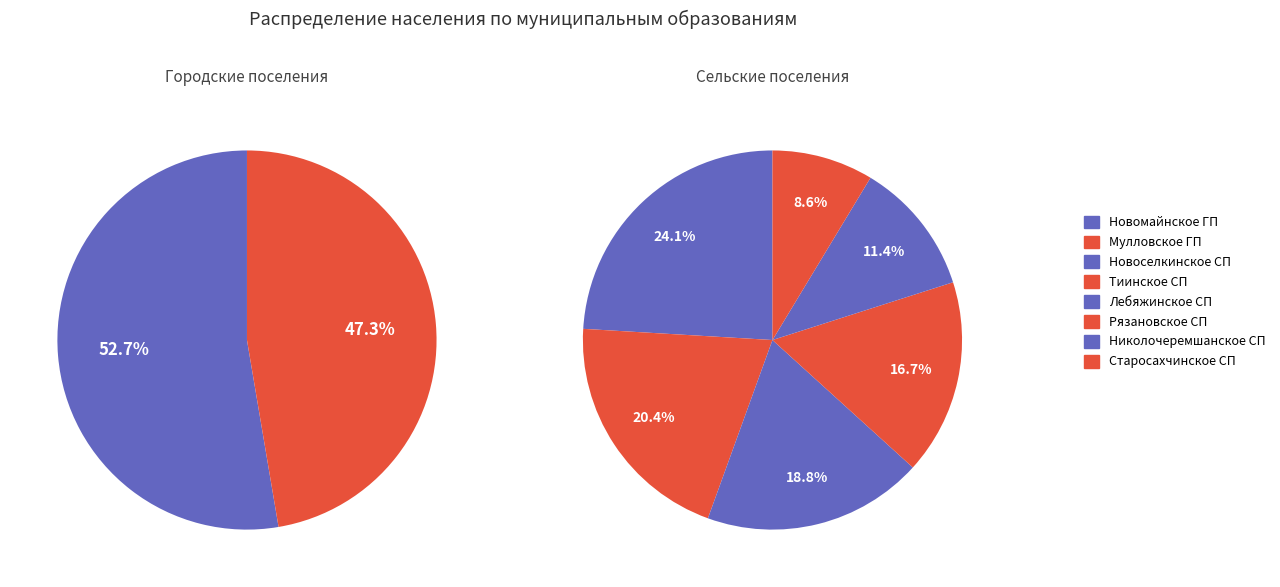

True or false: МО «Лебяжинское сельское поселение» accounts for 3% of the total.

False